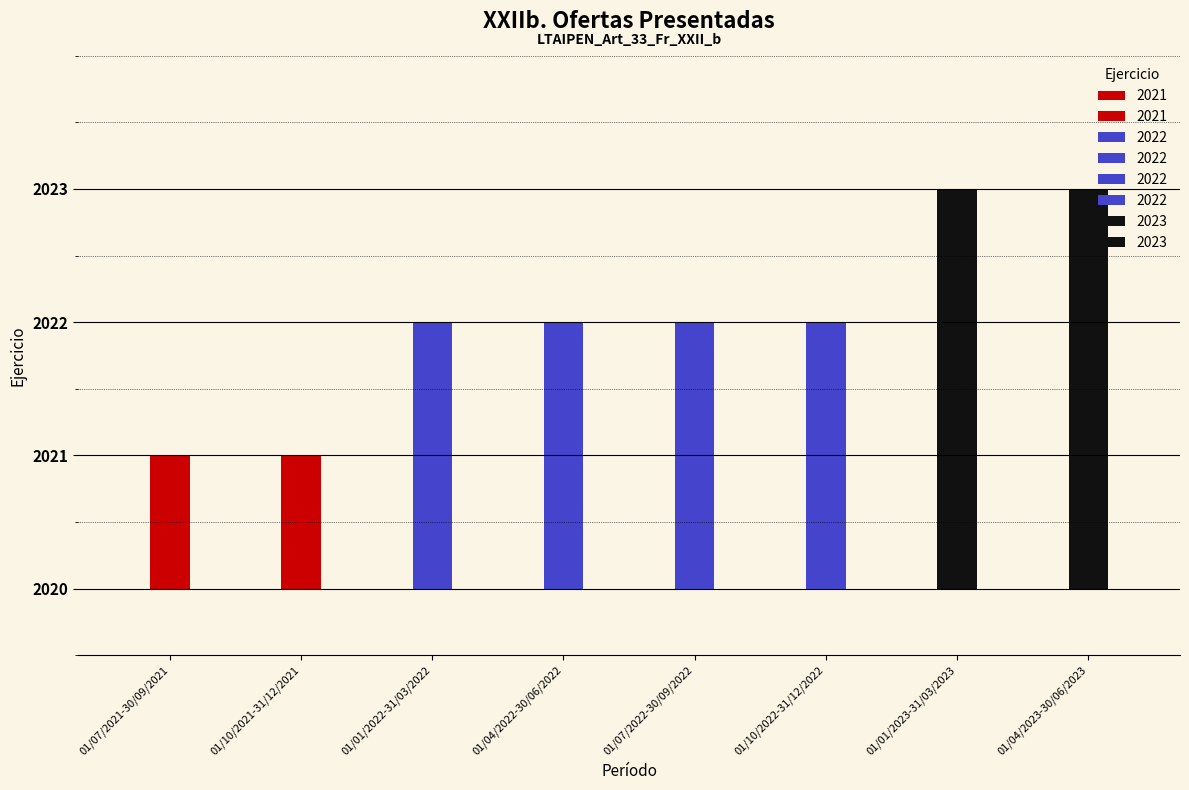

What is the sum of all values?

16176